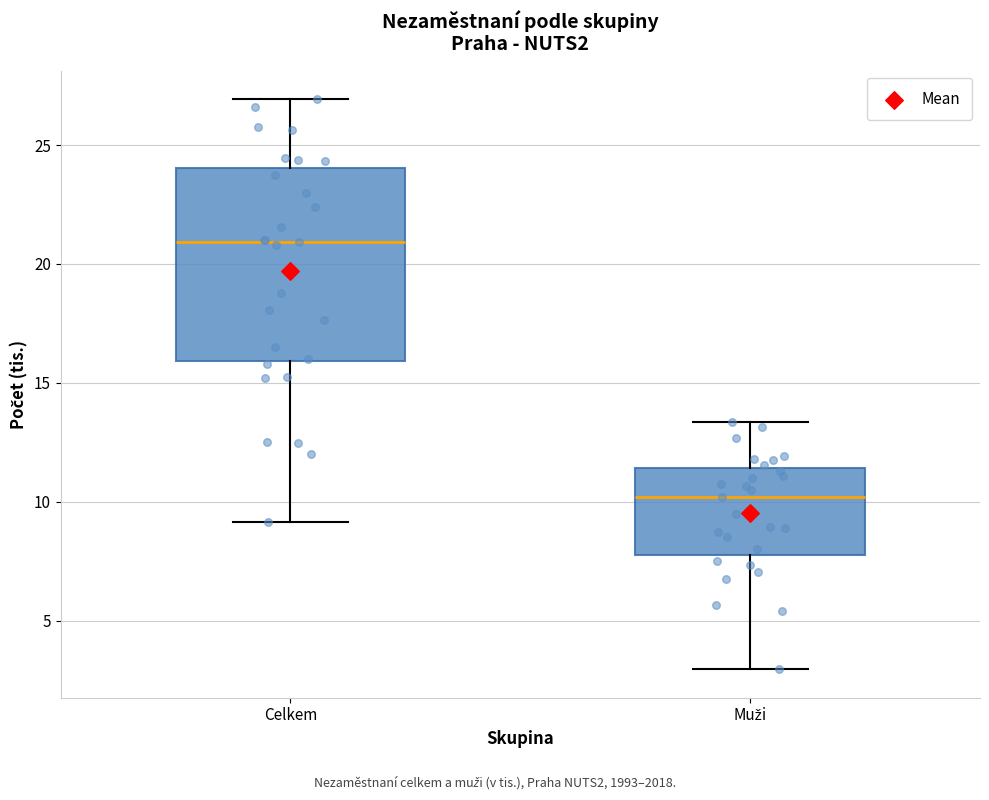

Which box is the tallest, from its lower edge to its upper edge?

Celkem